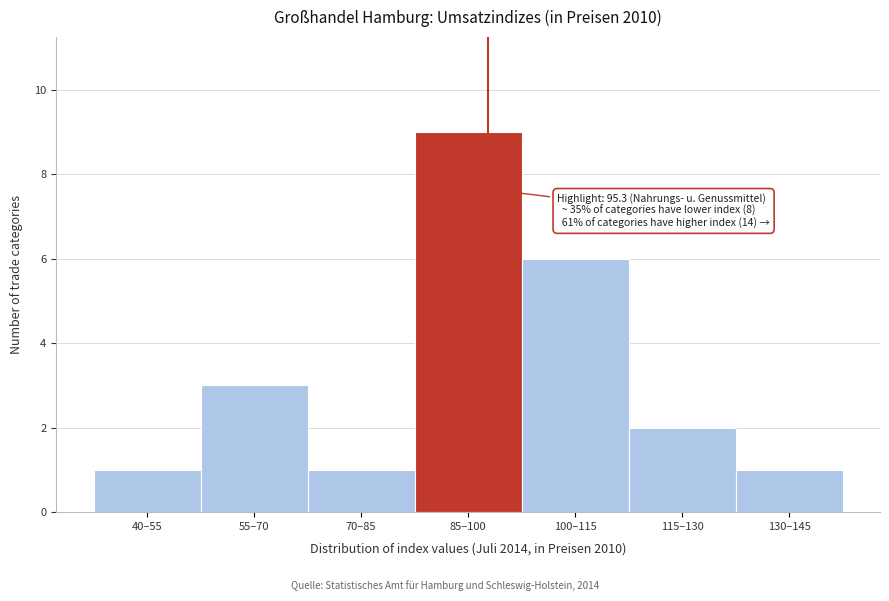

Reading right to left, list all the values displayed in this chart.

130–145=1	115–130=2	100–115=6	85–100=9	70–85=1	55–70=3	40–55=1